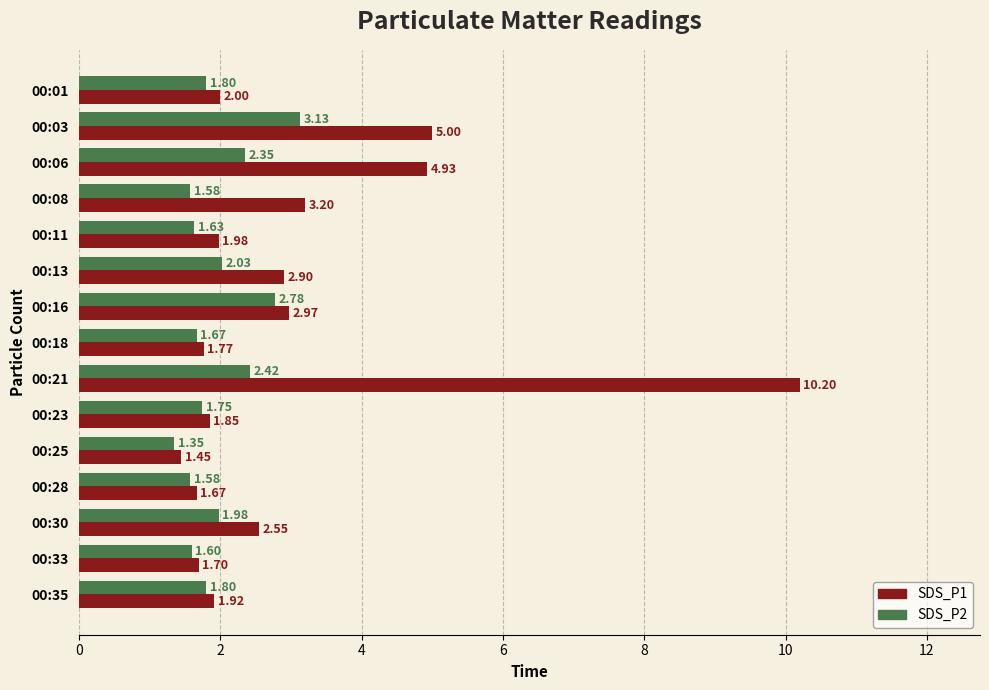

What is the total value across all series at 00:08?

4.8